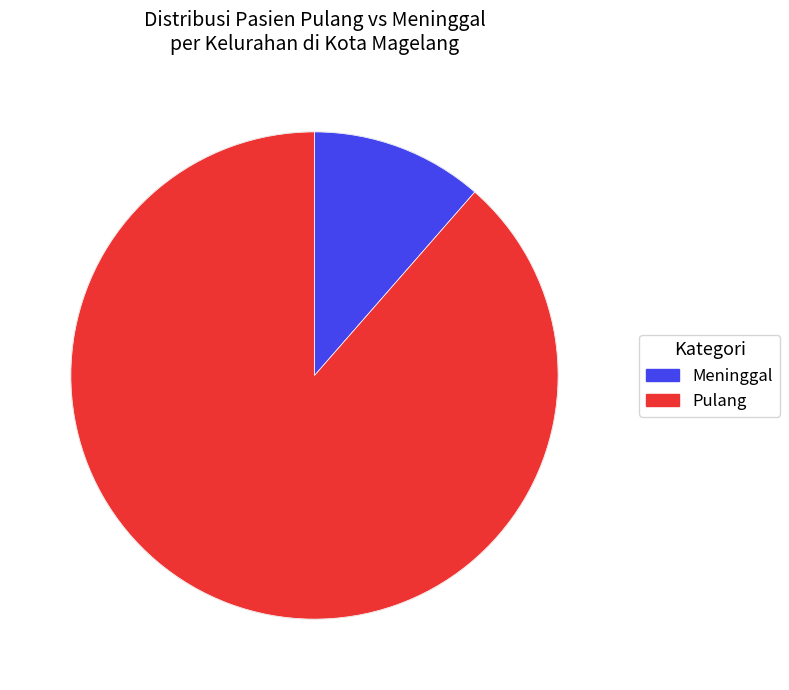

Is there any slice that represents more than half of the pie?

Yes